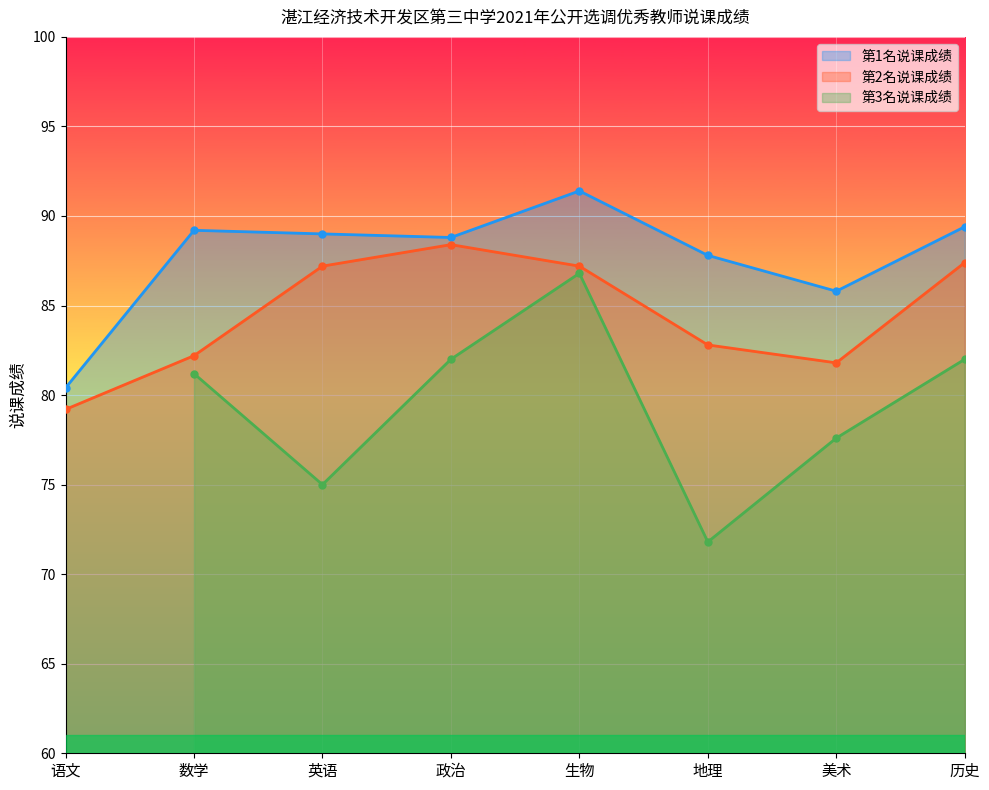

Is it true that 第2名说课成绩 equals 87.2 at 生物?

True